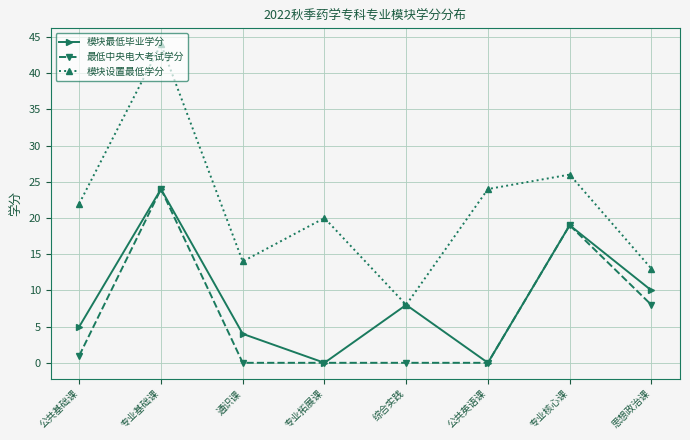

Rank the series by their average value, from lowest to highest.

最低中央电大考试学分, 模块最低毕业学分, 模块设置最低学分